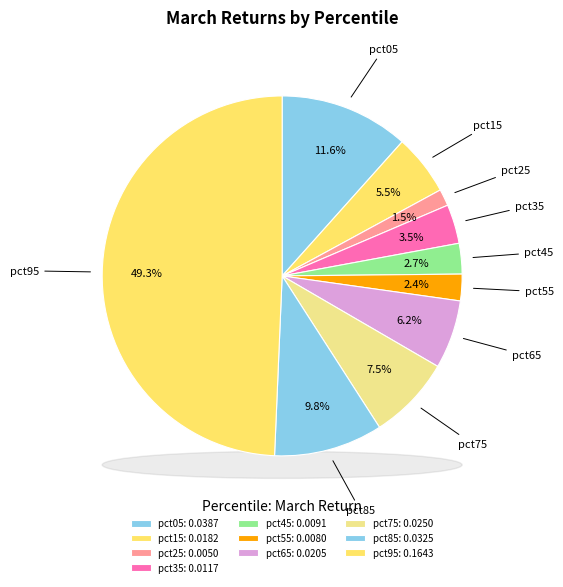

Between pct75 and pct35, which is larger?

pct75